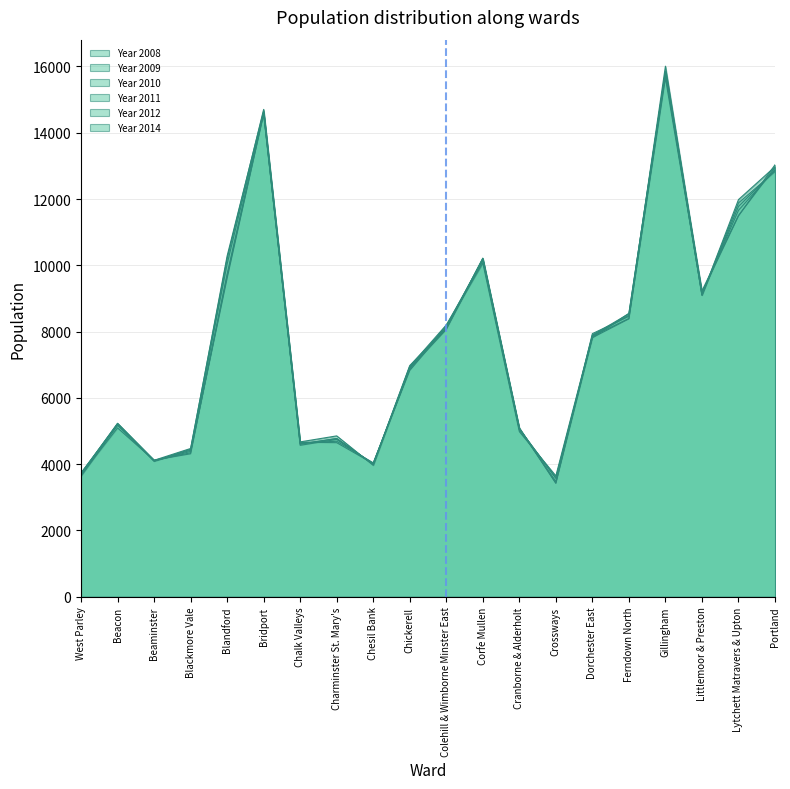

Reading left to right, extract all data points from this chart.

Year 2008: 3737	5202	4094	4384	9610	14584	4659	4648	4015	6873	8182	10165	5077	3428	7938	8461	16008	9172	11490	13033
Year 2009: 3709	5221	4111	4344	9684	14560	4637	4691	4040	6825	8128	10205	5099	3424	7817	8385	15767	9231	11502	12952
Year 2010: 3717	5234	4123	4313	9739	14616	4568	4746	4010	6878	8063	10218	5060	3481	7859	8396	15650	9141	11659	12888
Year 2011: 3721	5171	4104	4418	10037	14611	4603	4774	4002	6933	8082	10154	5062	3581	7871	8488	15814	9095	11777	12869
Year 2012: 3678	5094	4117	4473	10207	14704	4612	4772	3997	6975	8117	10196	5057	3574	7819	8551	15835	9115	11883	12829
Year 2014: 3645	5217	4090	4451	10283	14660	4672	4853	3967	6951	8200	10072	4985	3645	7893	8539	15848	9100	11983	12976